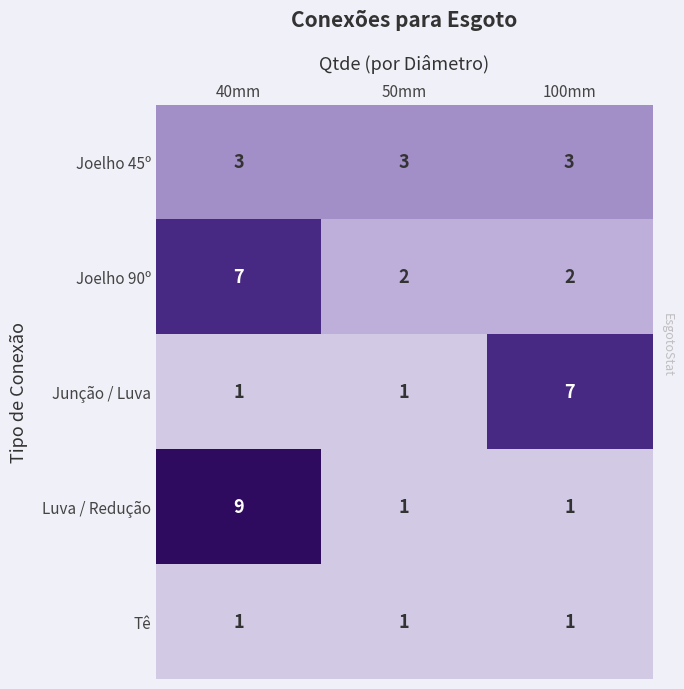

What is the sum of all Joelho 90º values?

11